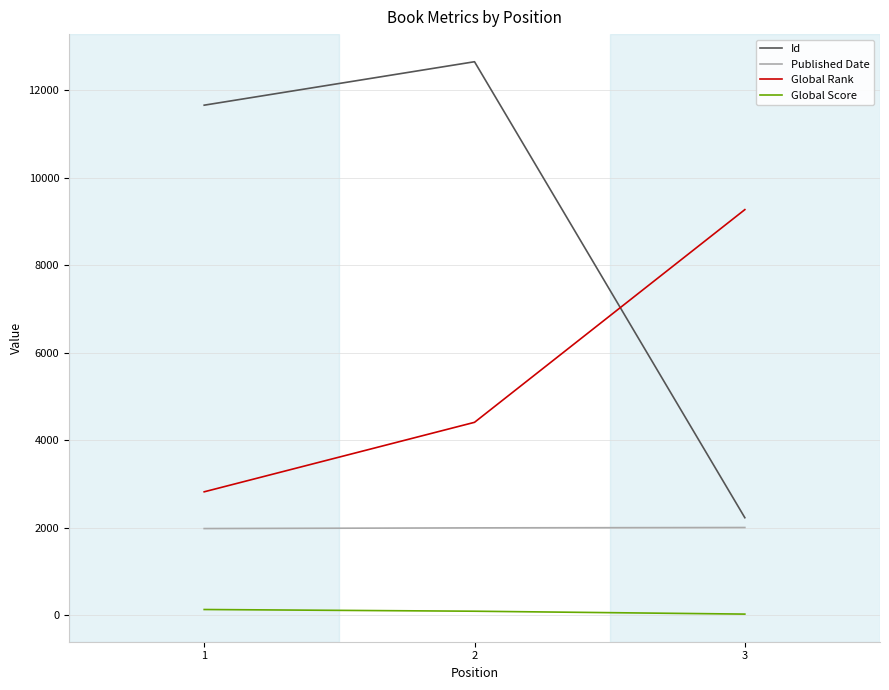

Where is Global Rank nearest to the value 6048?

2